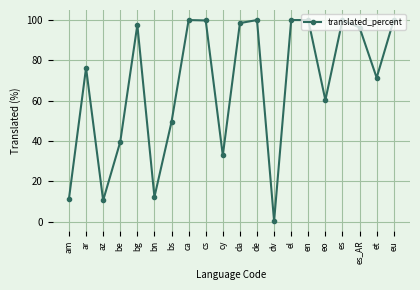

What is the greatest value displayed?

100.0